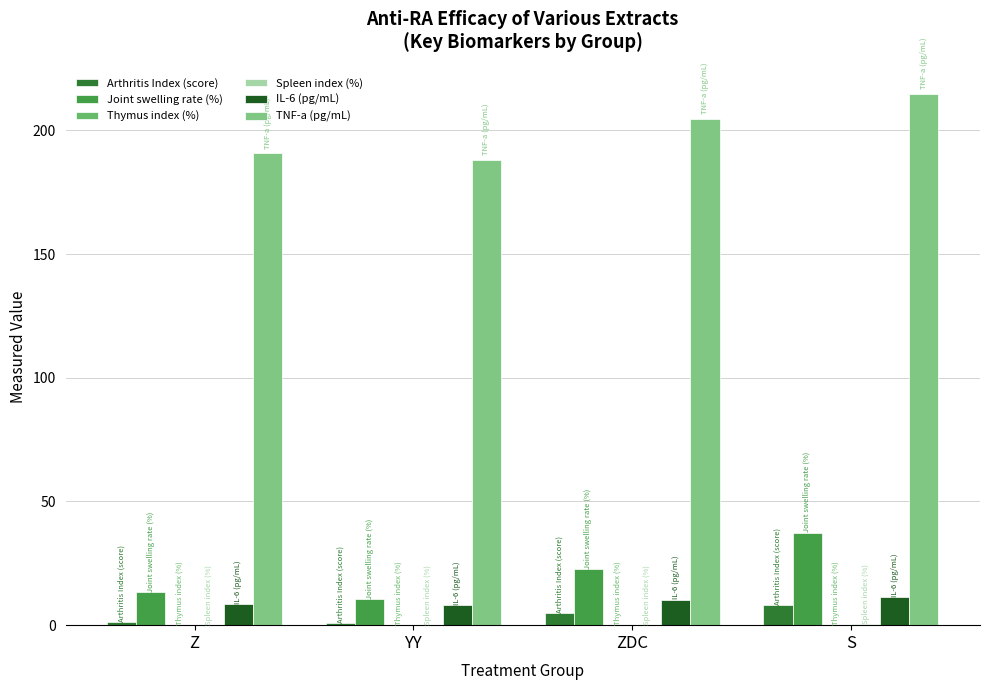

How many data points in Joint swelling rate (%) are above 22?

2